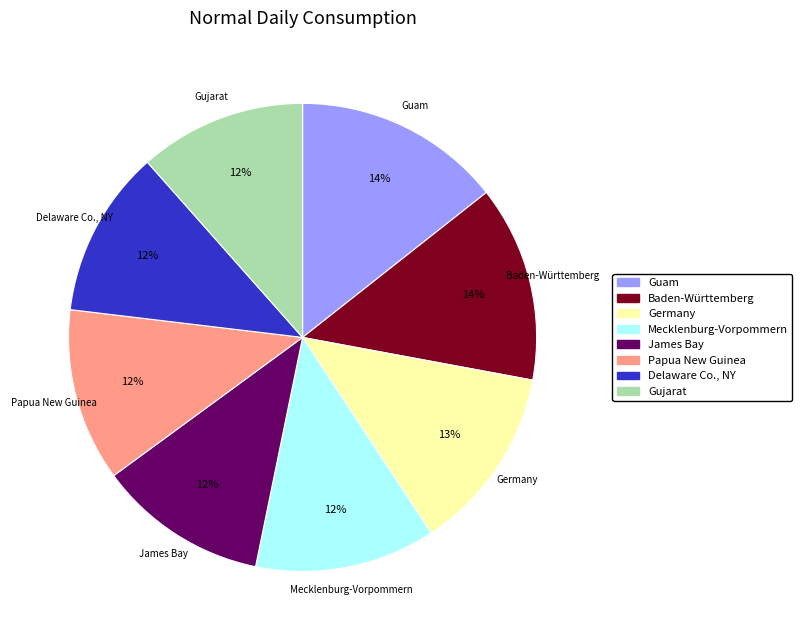

Is there a majority slice in this chart?

No